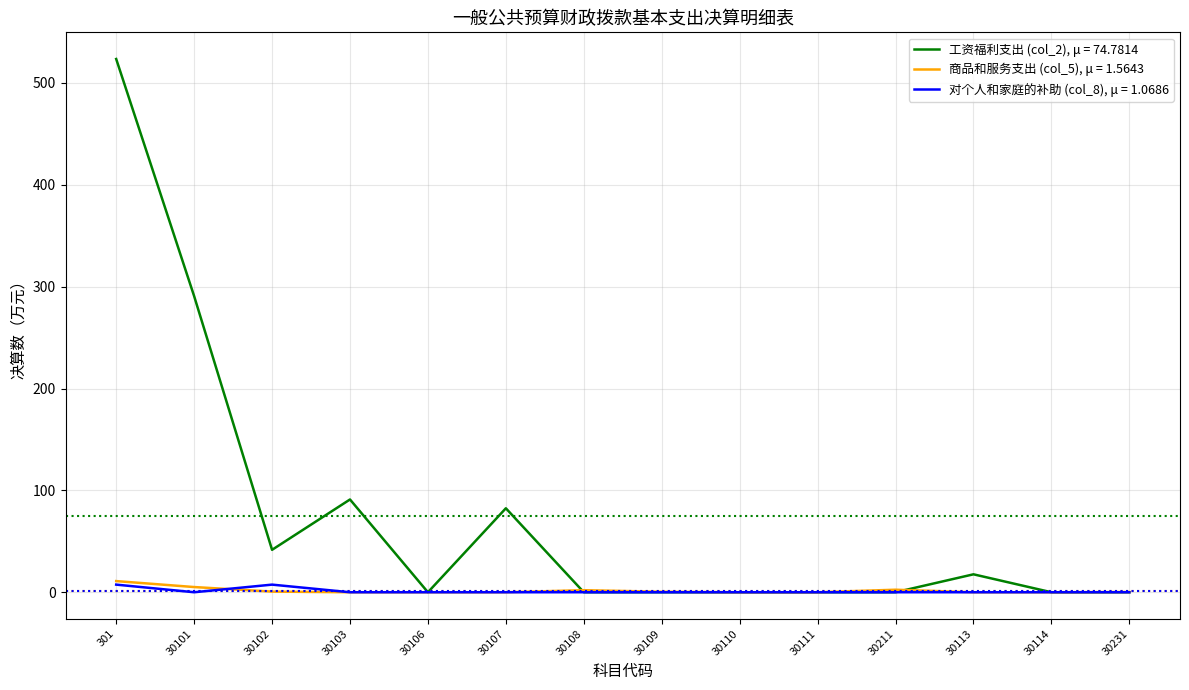

What is the greatest value displayed?

523.5